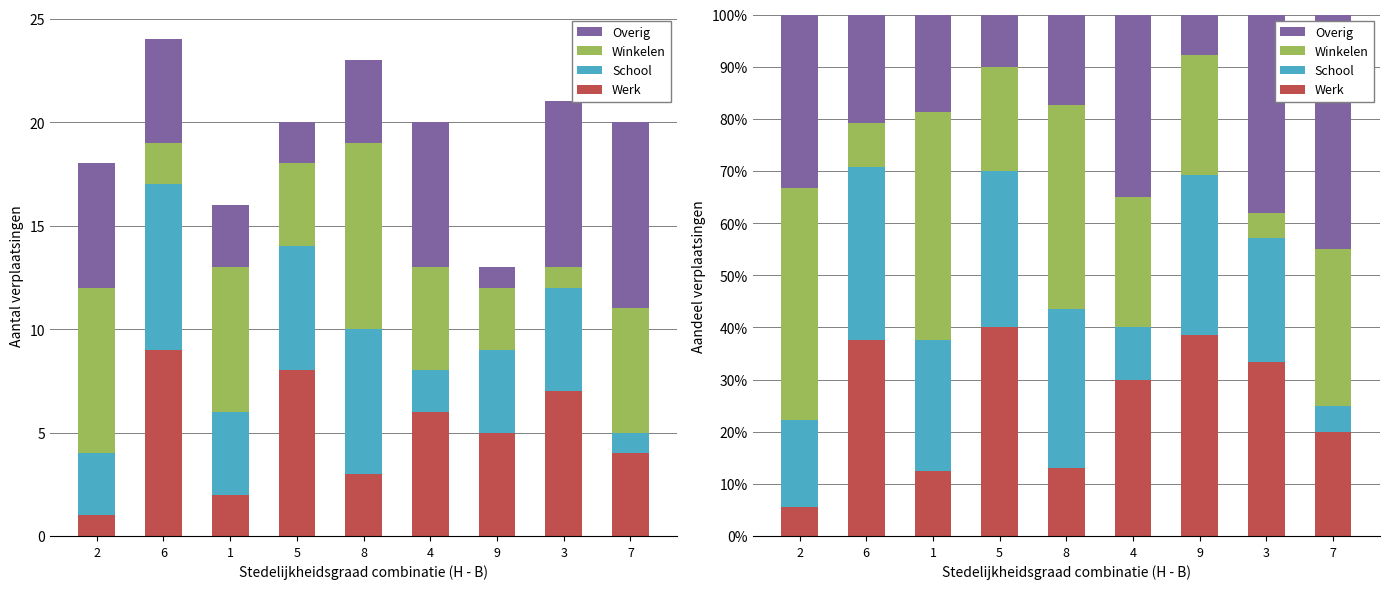

What is the spread (max minus min) of values at 4?

25.0